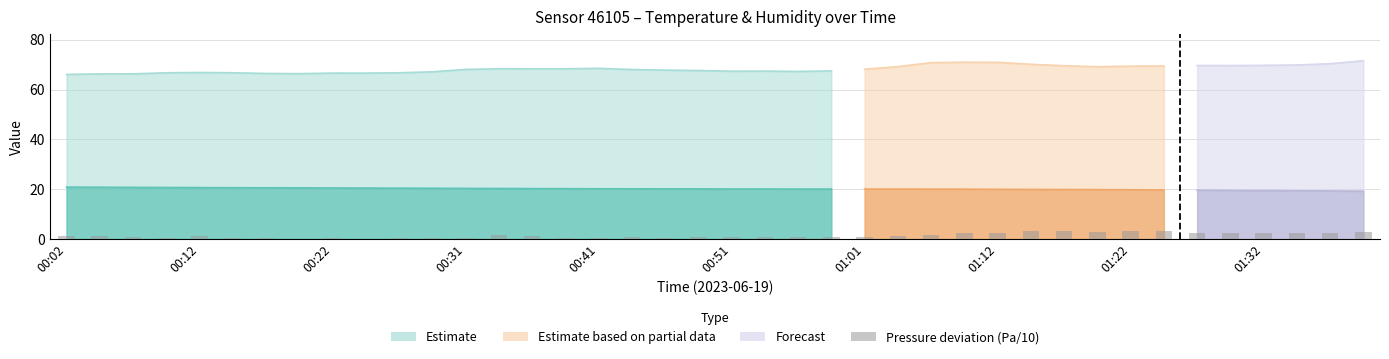

The chart shows a value of 4.4 at 30. True or false?

False